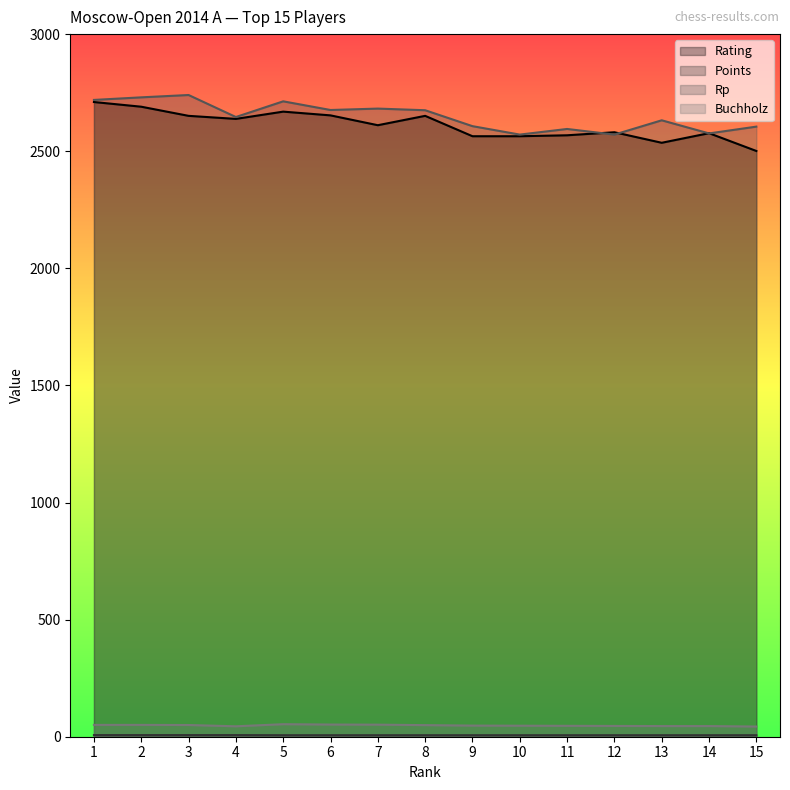

In Rating, how many points are higher than both neighbors (excluding endpoints)?

4